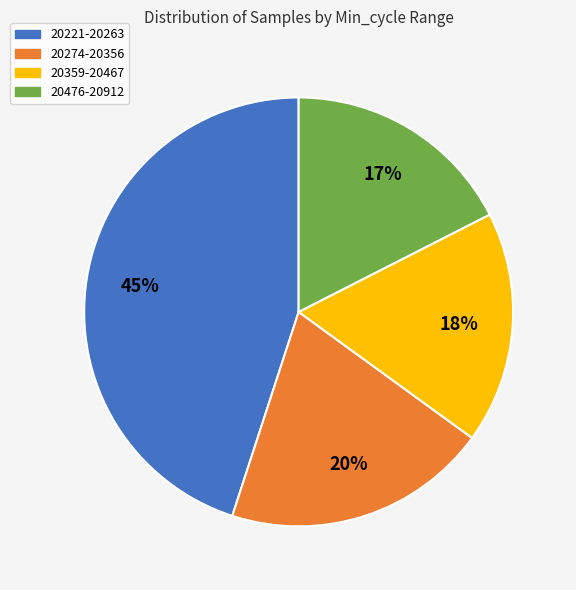

True or false: 20476-20912 accounts for 5% of the total.

False